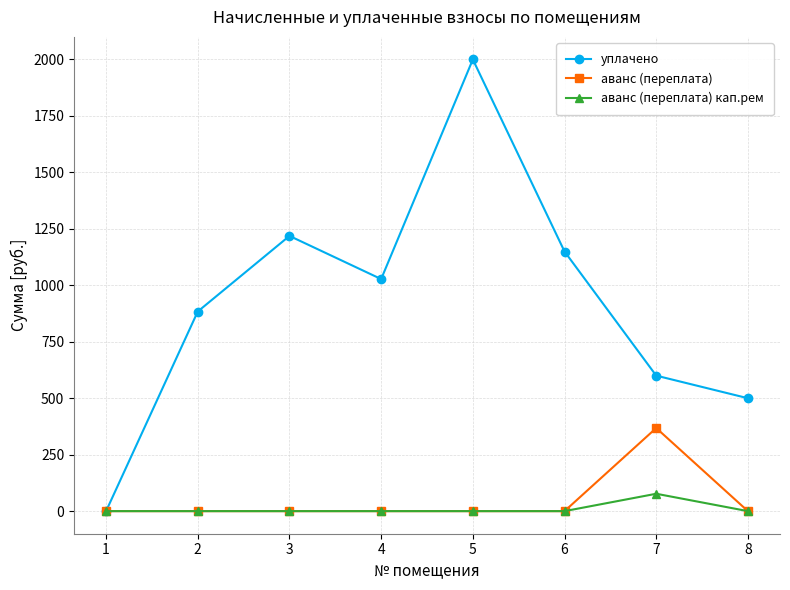

What is the maximum value for аванс (переплата)?

368.0